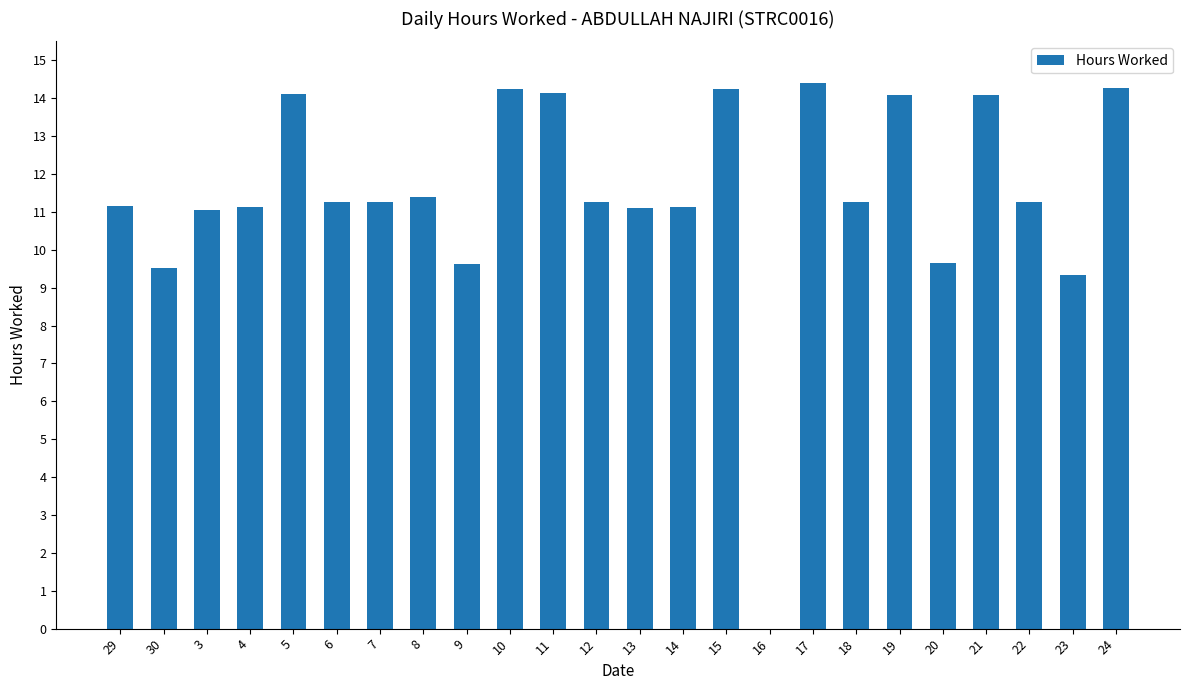

Is it true that the value at 19 is 14.1?

True